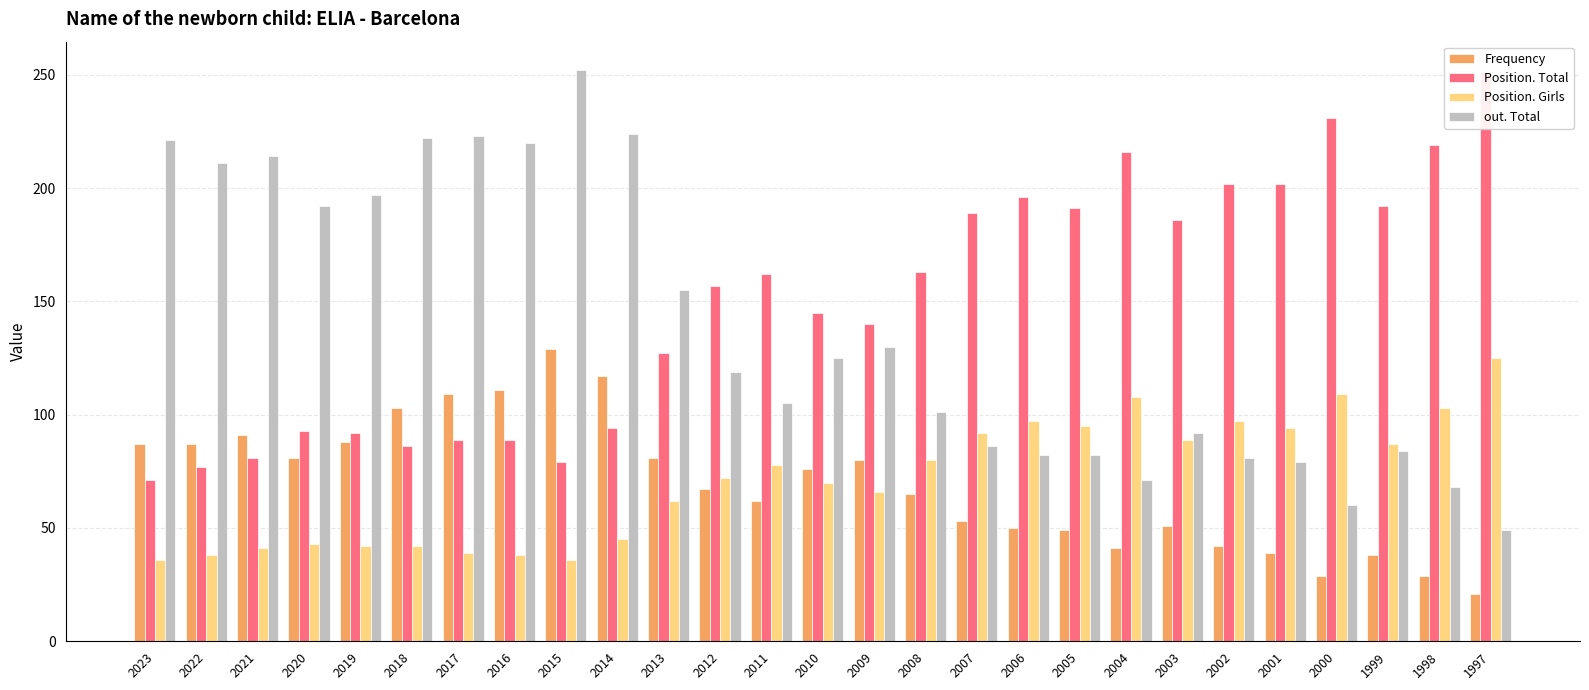

Are the bars horizontal?

No